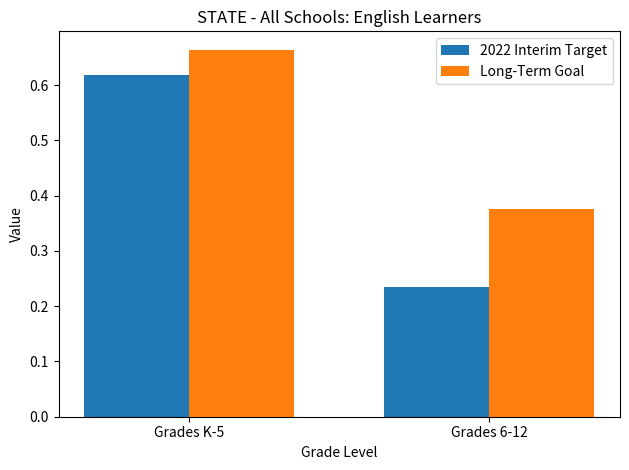

At which label is 2022 Interim Target closest to 0?

Grades 6-12